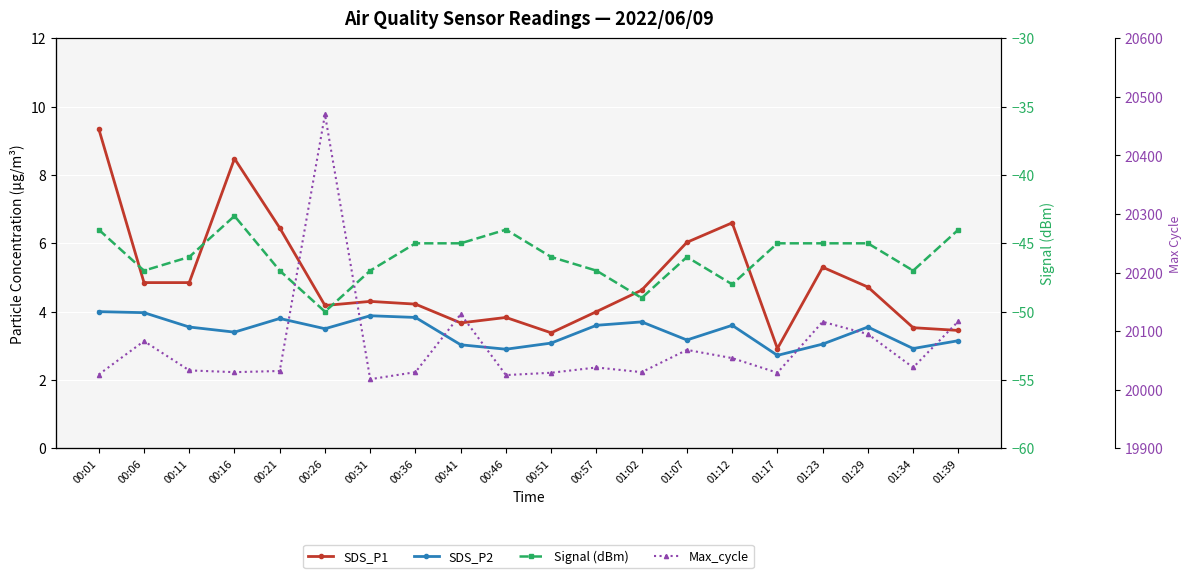

What is the label of the 12th point from the right?

00:41